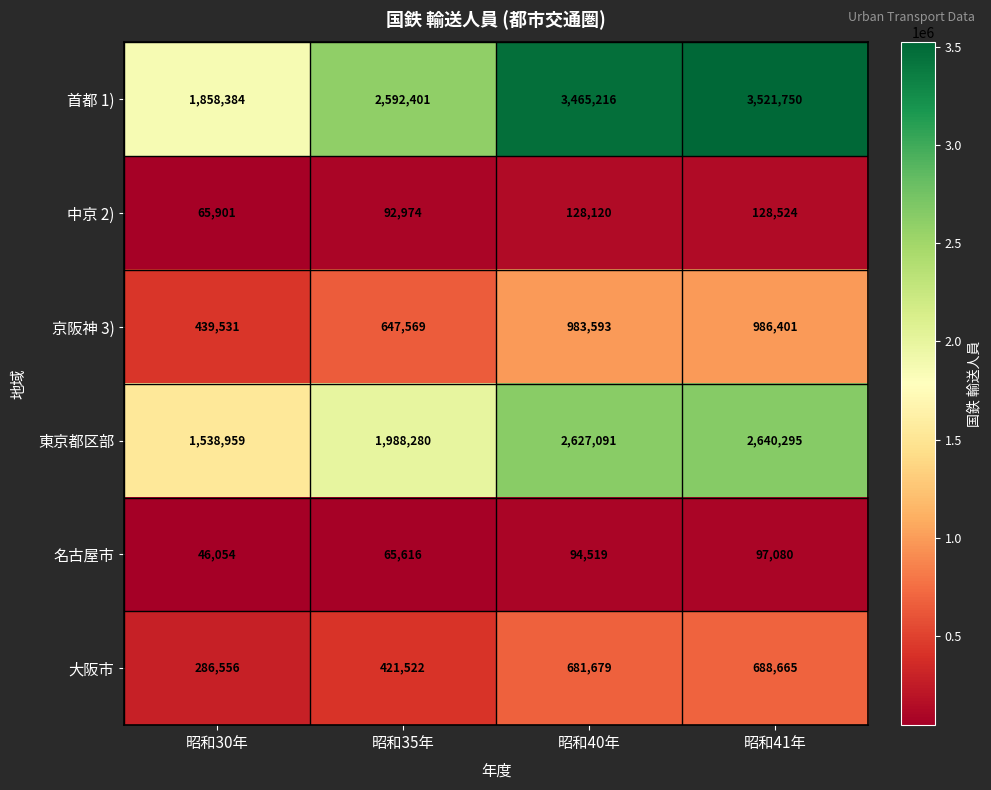

List the series in order of their peak value, highest first.

首都 1), 東京都区部, 京阪神 3), 大阪市, 中京 2), 名古屋市